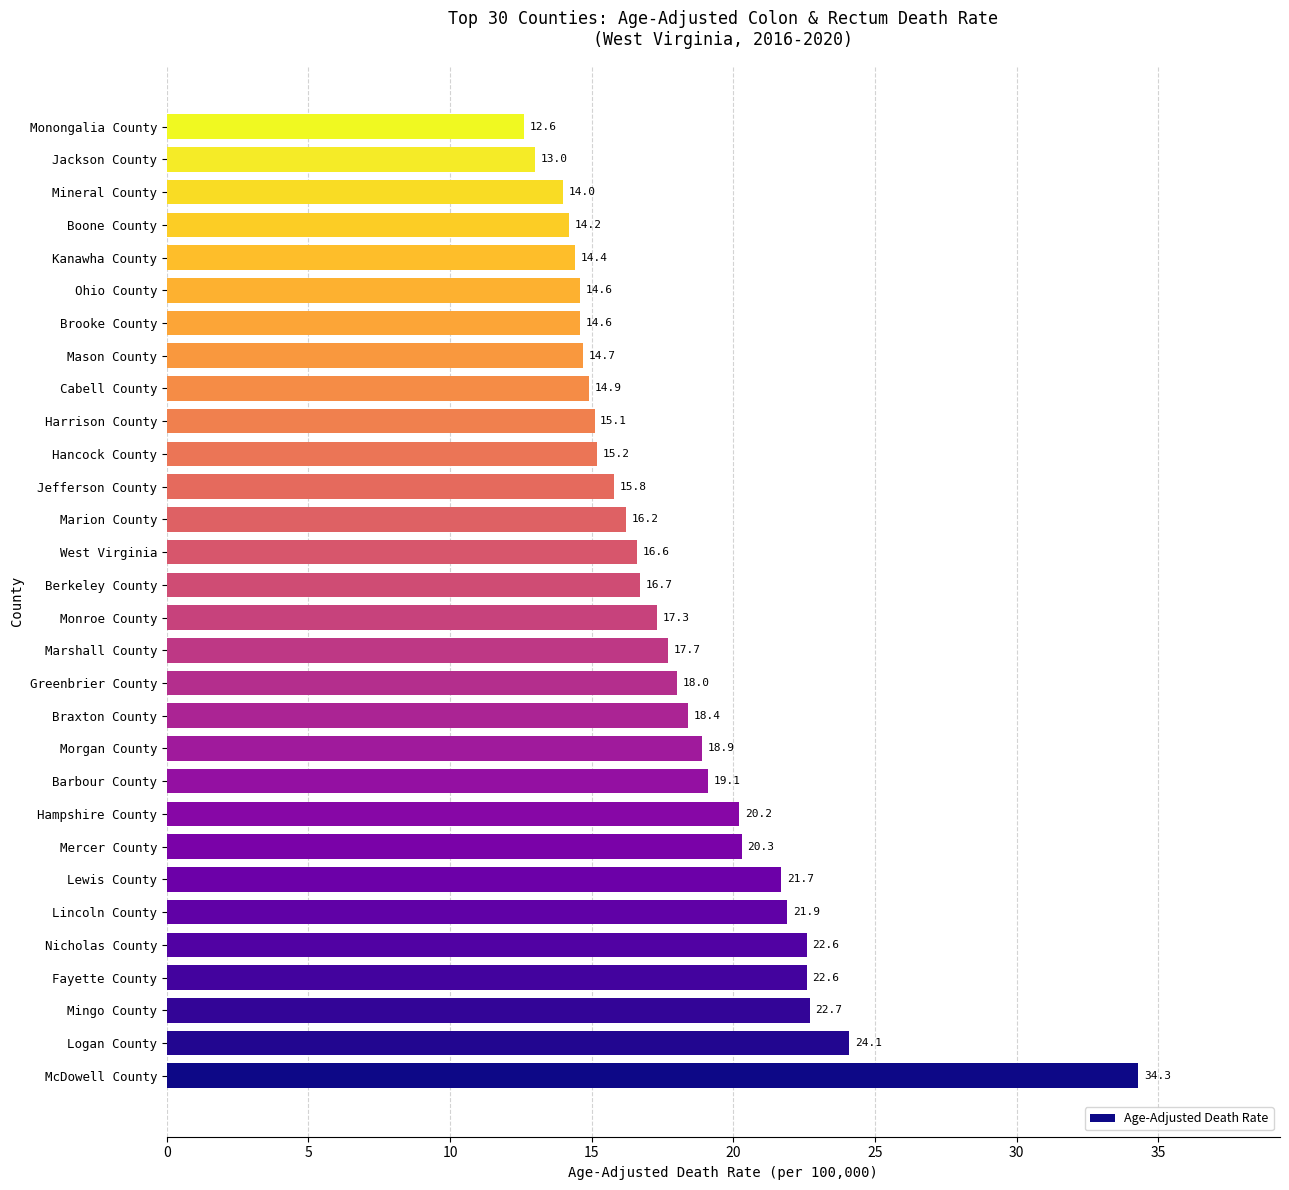

Where is the data nearest to the value 23?

Mingo County